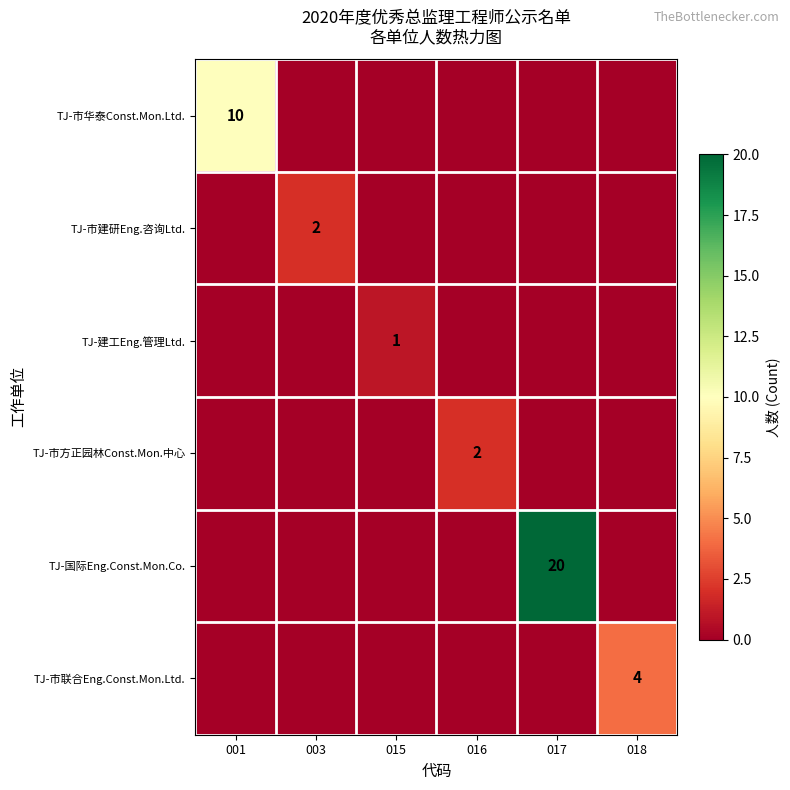

Is the value of TJ-国际Eng.Const.Mon.Co. at 001 greater than the value of TJ-市联合Eng.Const.Mon.Ltd. at 003?

No